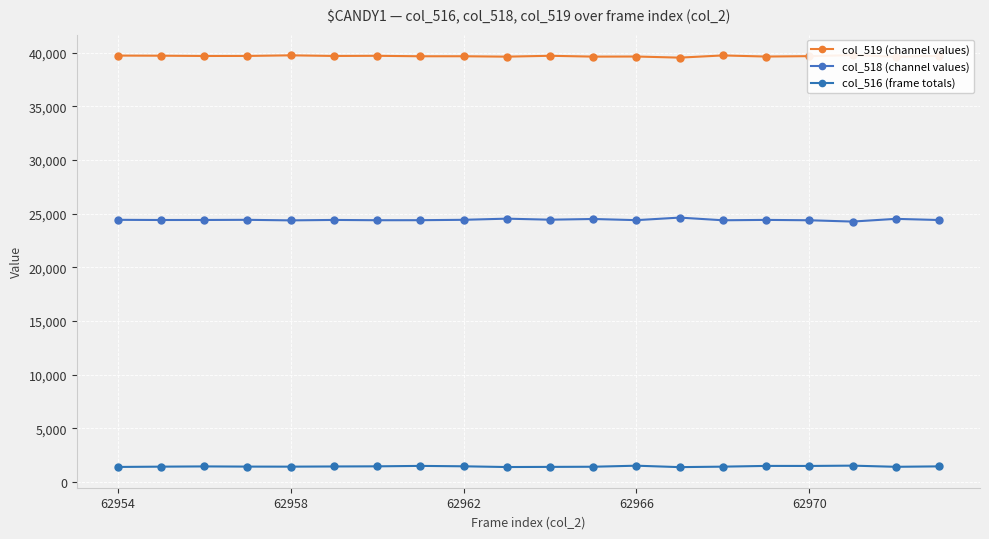

What is the spread (max minus min) of values at 6?

38244